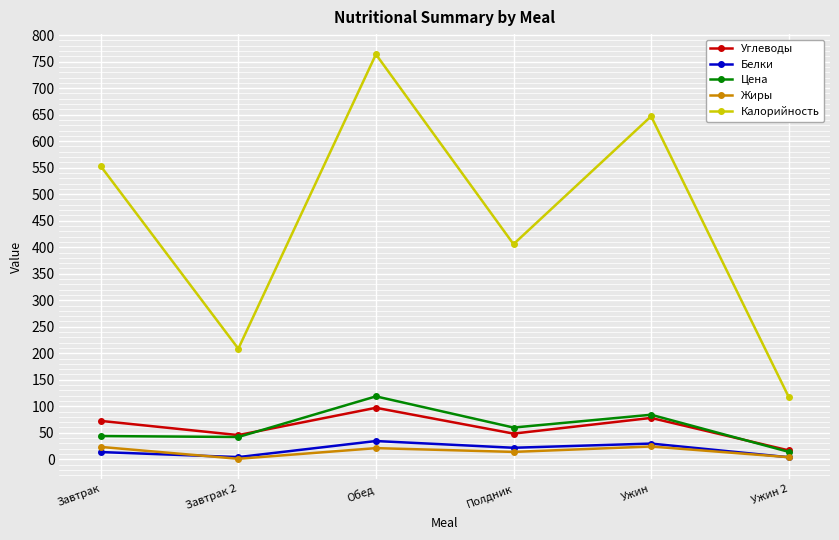

Rank the series by their maximum value, from highest to lowest.

Калорийность, Цена, Углеводы, Белки, Жиры